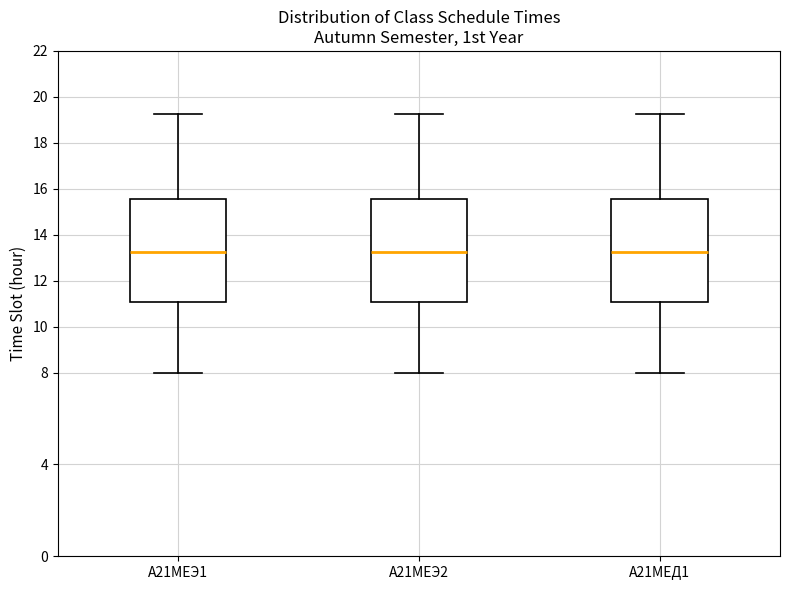

Reading left to right, read every box against the y-axis: the position of its median line, the range the box covers, and the ends of its whiskers. The values are not printed on the chart, so give them approximately, as read against the axis.

А21МЕЭ1: median 13.2, box 11.0 to 15.6, whiskers 8.0 to 19.2
А21МЕЭ2: median 13.2, box 11.0 to 15.6, whiskers 8.0 to 19.2
А21МЕД1: median 13.2, box 11.0 to 15.6, whiskers 8.0 to 19.2